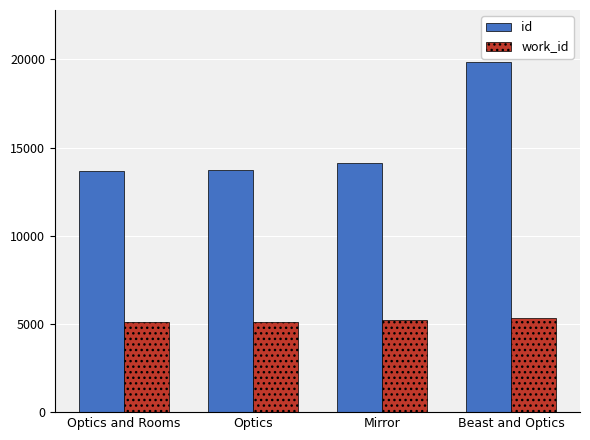

True or false: work_id has a value of 3066 at Optics and Rooms.

False